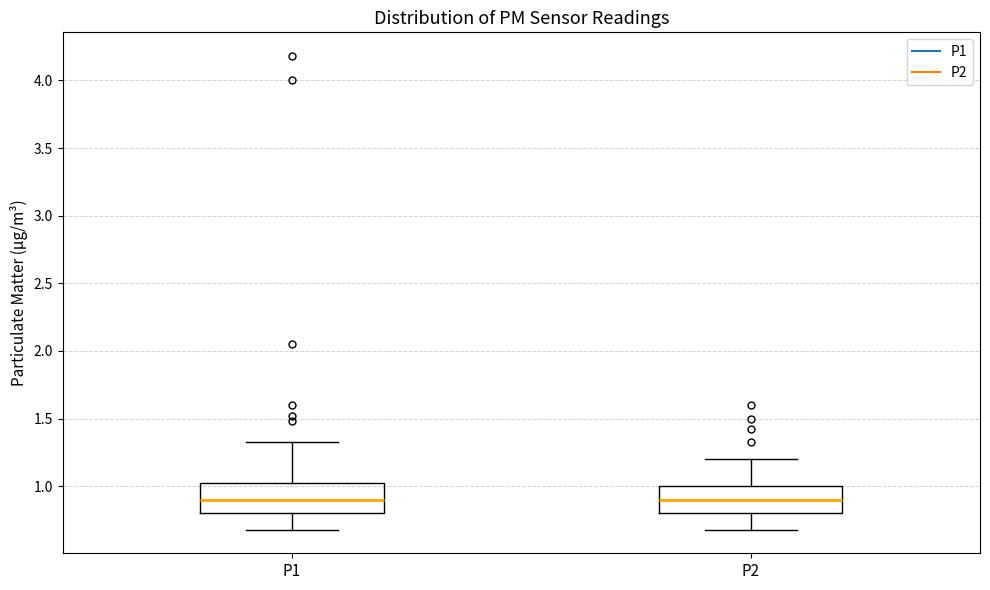

Reading left to right, read every box against the y-axis: the position of its median line, the range the box covers, and the ends of its whiskers. The values are not printed on the chart, so give them approximately, as read against the axis.

P1: median 0.90, box 0.80 to 1.05, whiskers 0.70 to 1.35
P2: median 0.90, box 0.80 to 1.00, whiskers 0.70 to 1.20